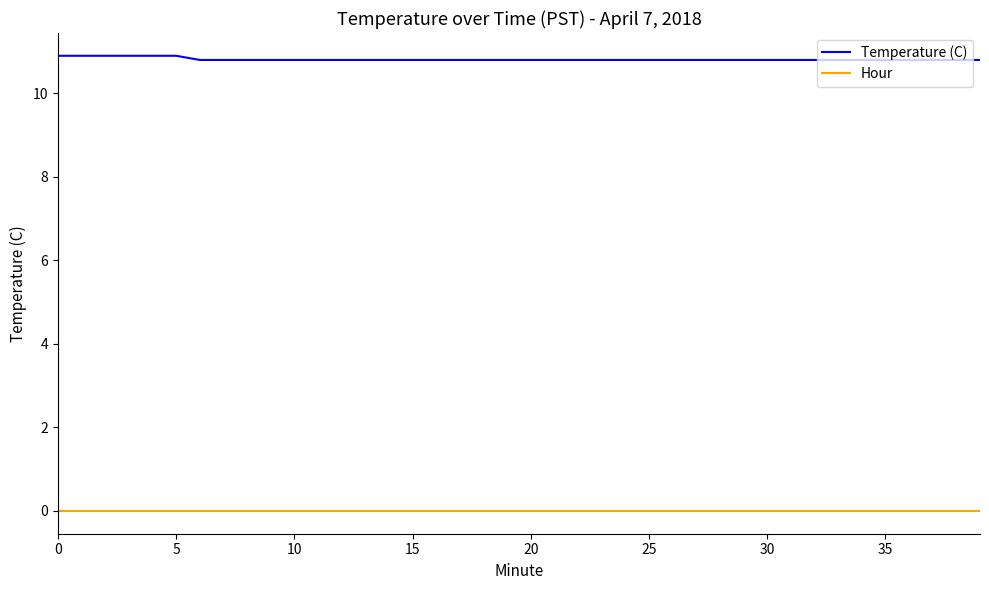

Does the chart display data point markers on the line(s)?

No